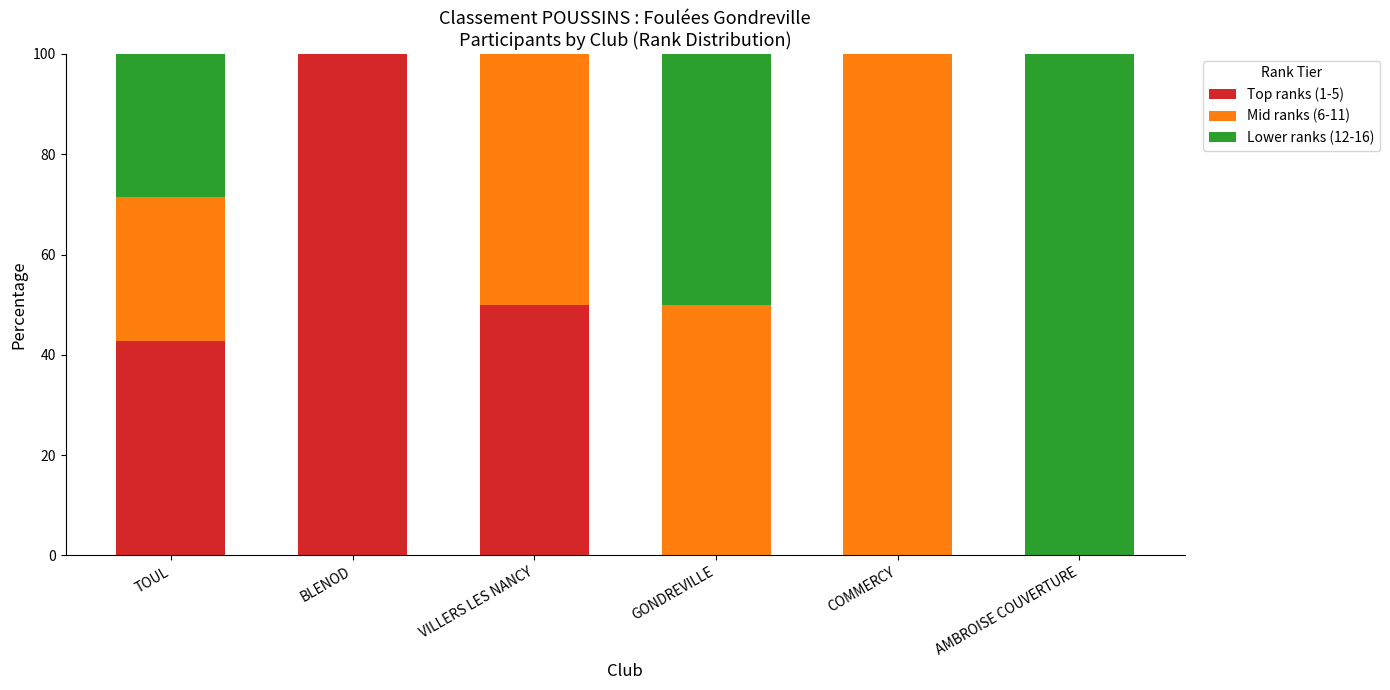

At which label does Top ranks (1-5) reach its peak?

BLENOD